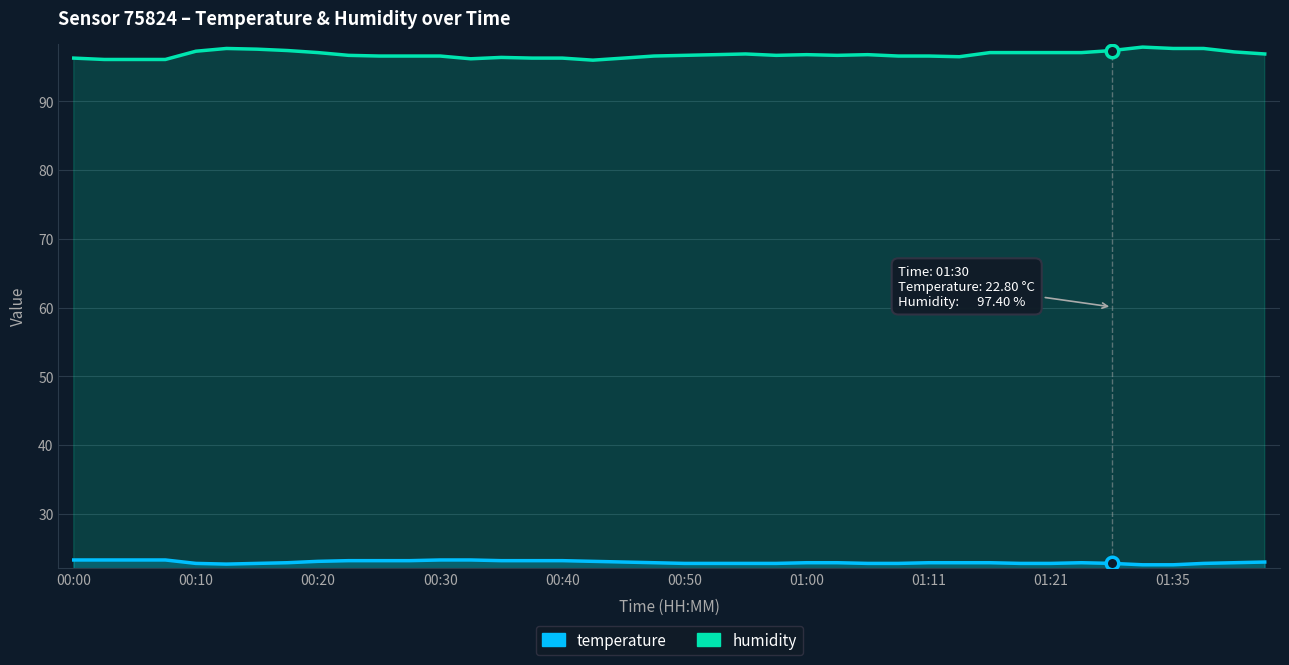

Which series changed the most between 17 and 21?

humidity